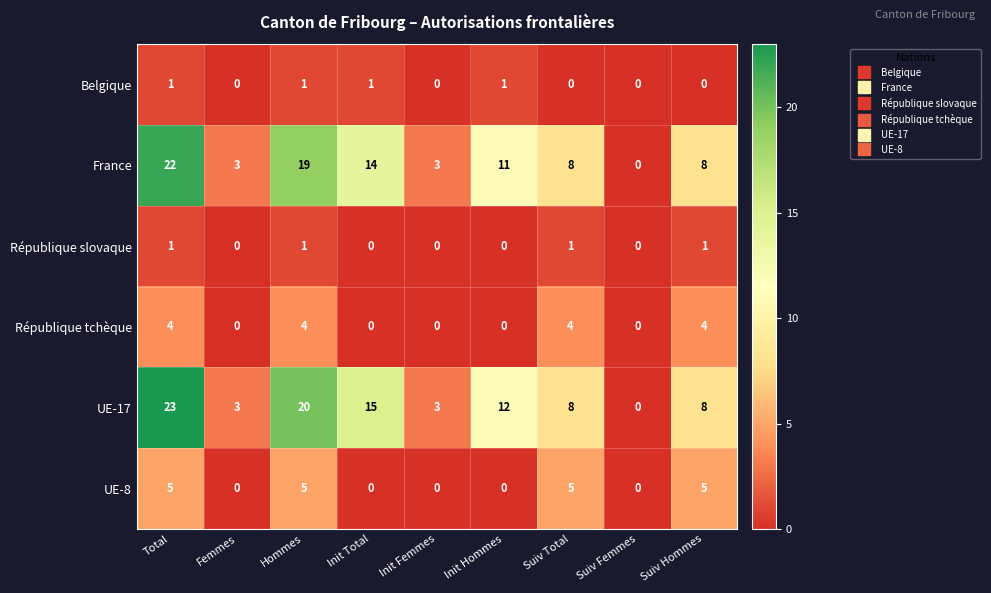

What is the spread (max minus min) of values at Suiv Total?

8